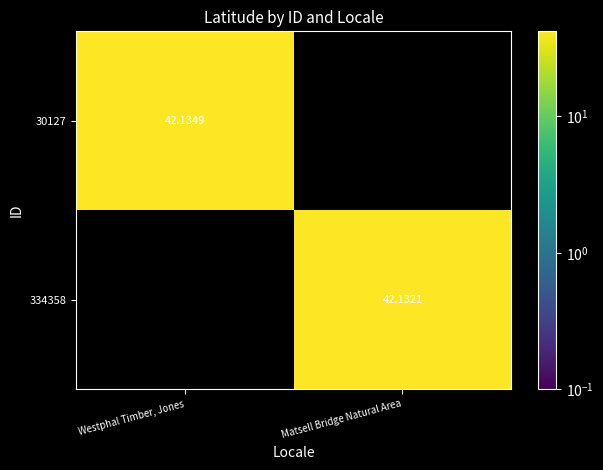

At which category does the chart reach its peak across all series?

Westphal Timber, Jones